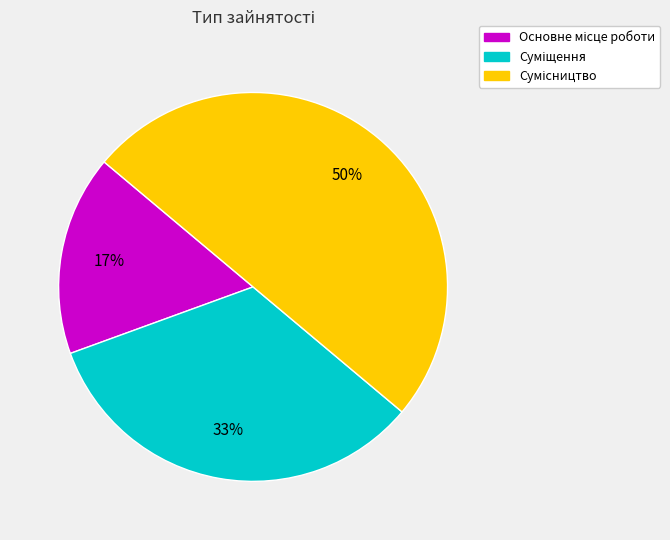

To the nearest percent, what is the average slice percentage?

33%